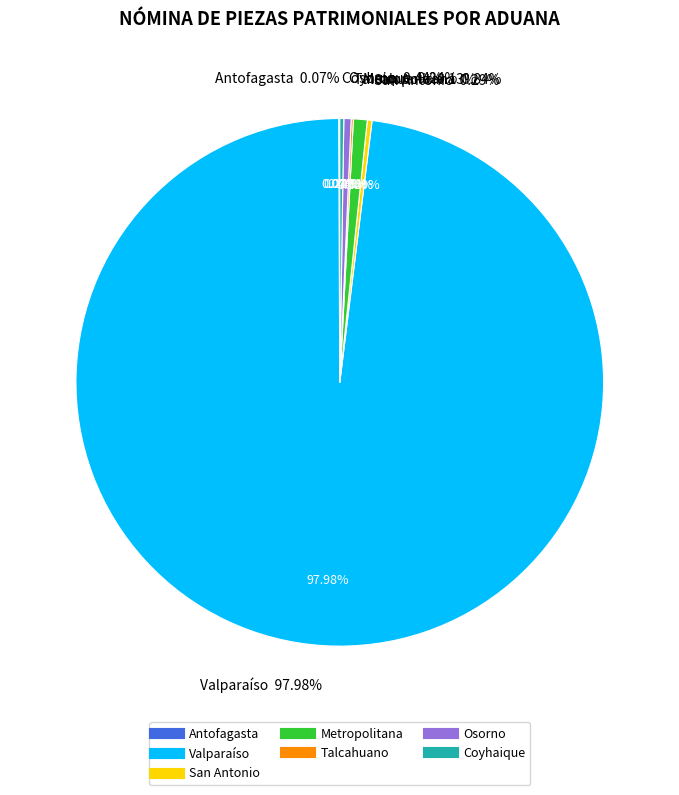

Does Valparaíso account for over 50% of the chart?

Yes